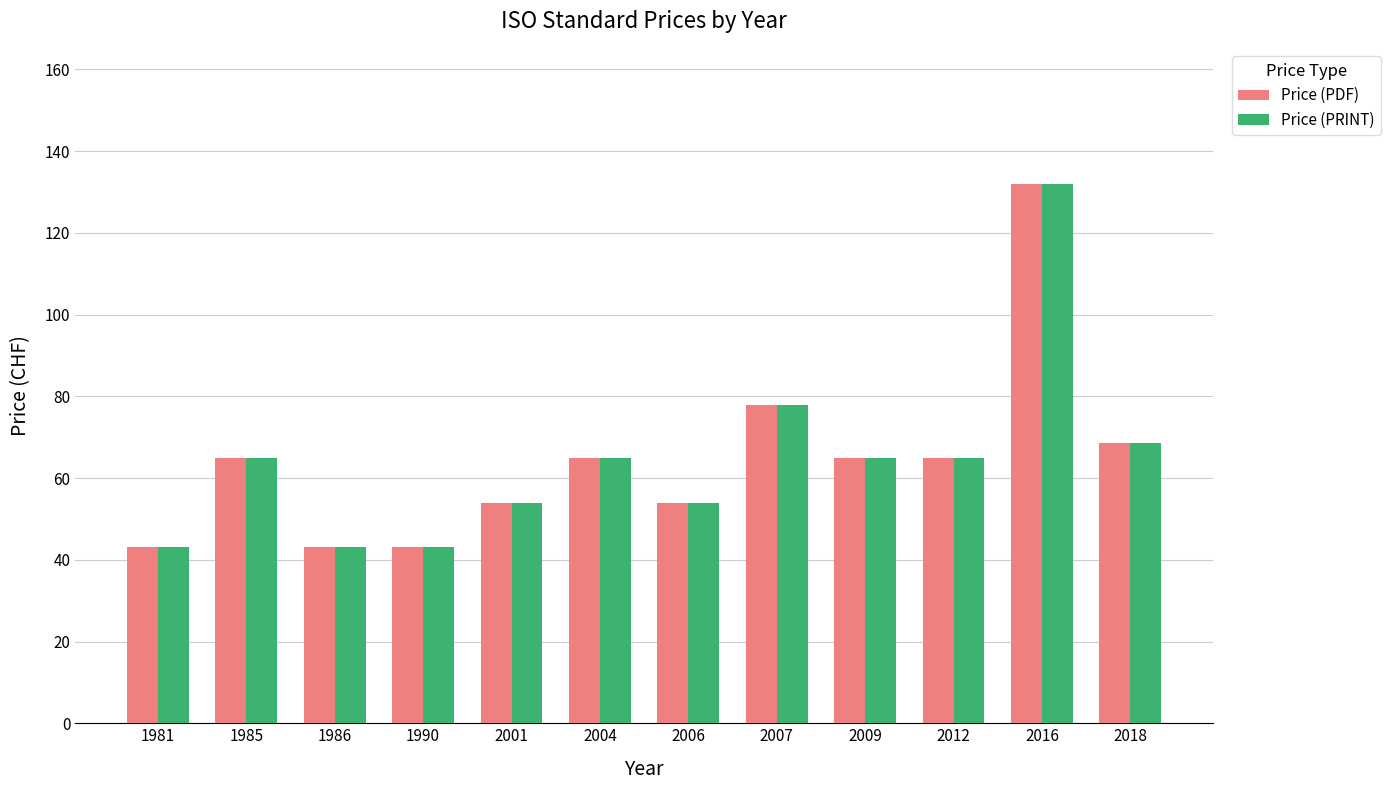

What is the total value across all series at 2009?

130.0